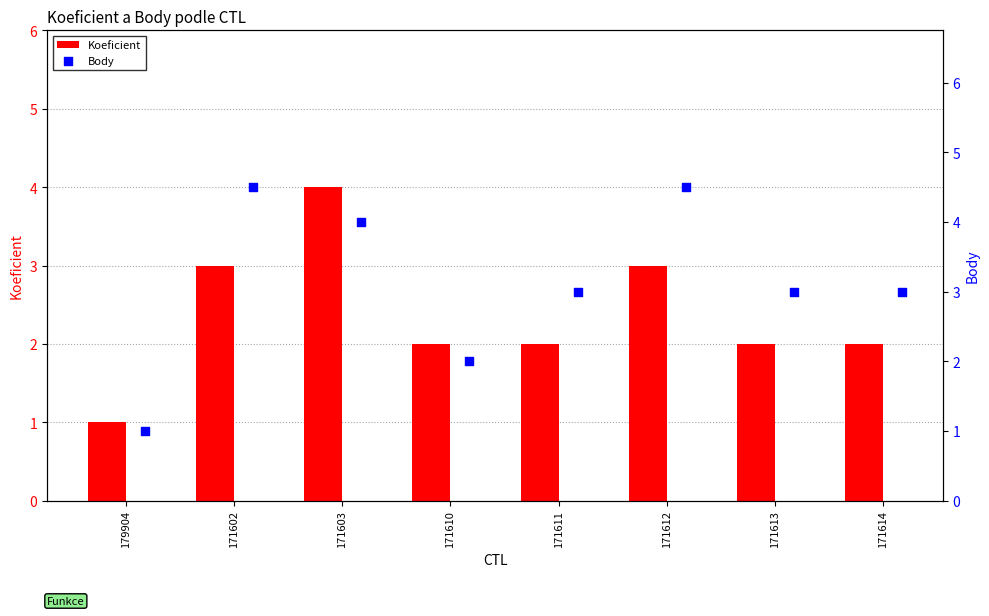

At how many categories does at least one series exceed 2?

6